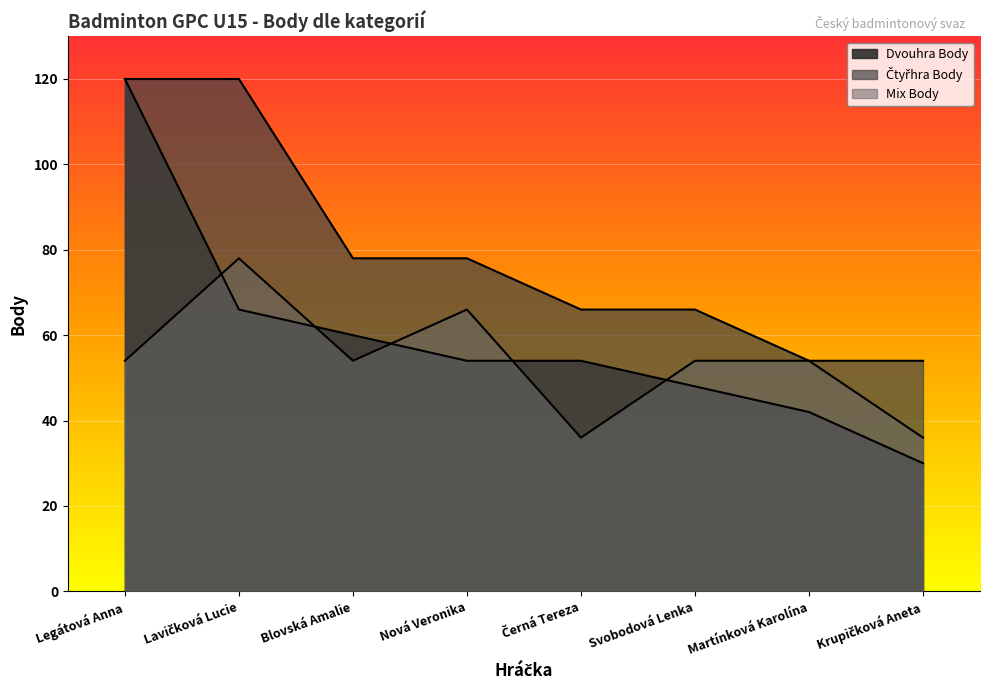

Which series has the largest range (max minus min)?

Dvouhra Body